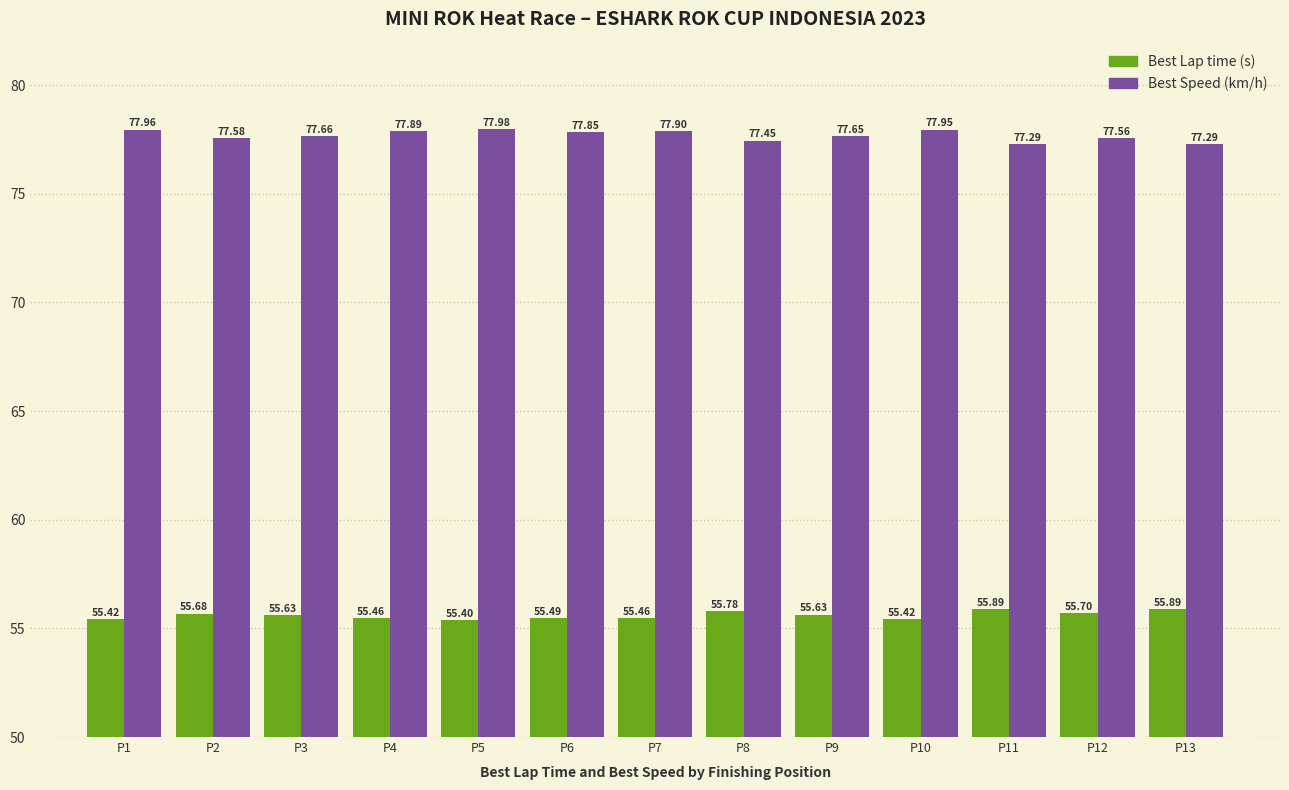

What is the spread (max minus min) of values at P12?

21.9